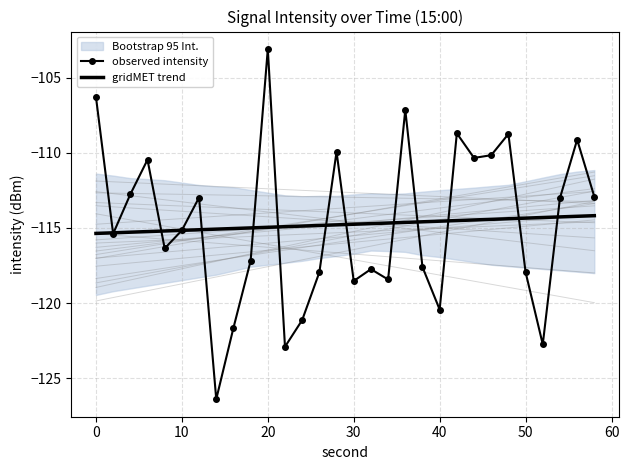

Which series has the largest range (max minus min)?

observed intensity